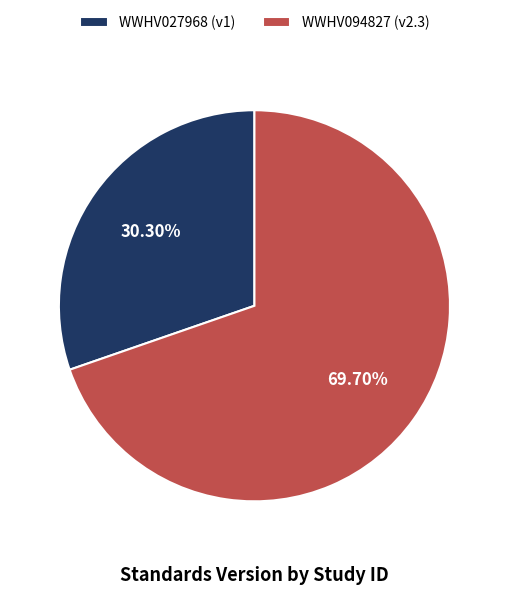

To the nearest percent, what percentage of the pie is WWHV094827?

70%